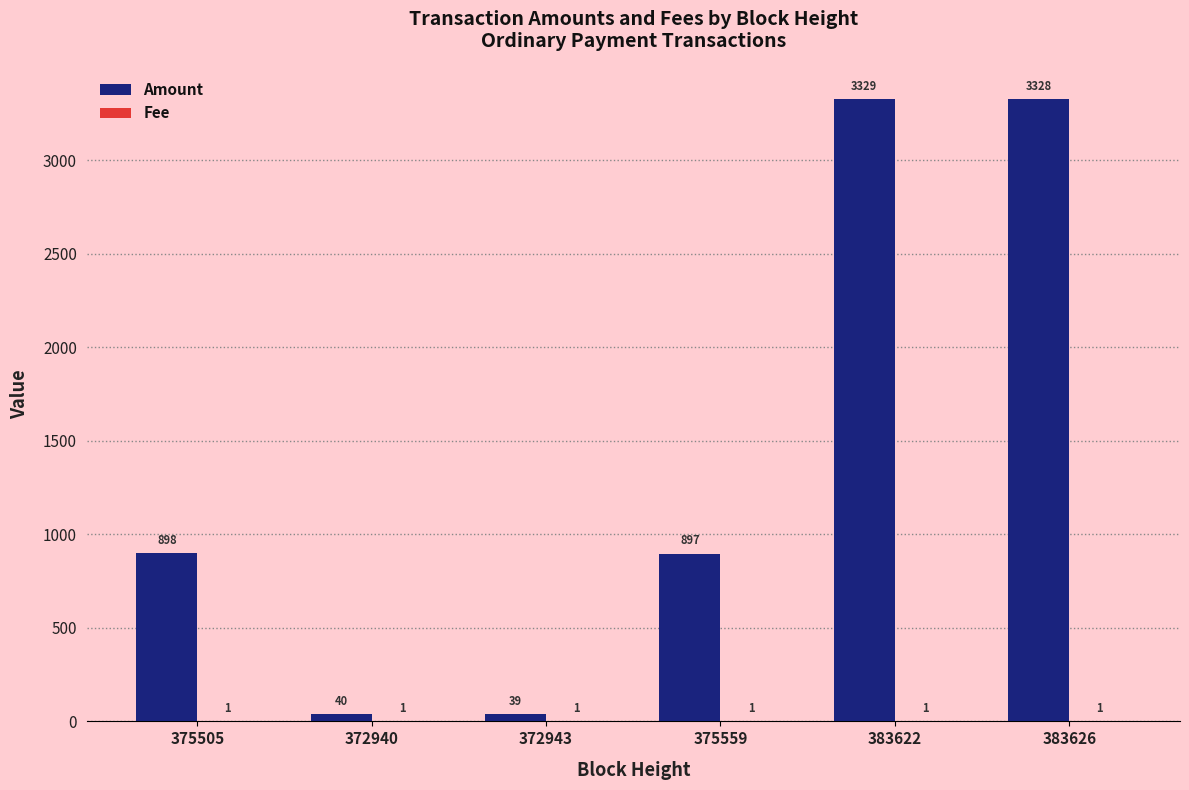

True or false: Amount has a value of 39 at 372943.

True